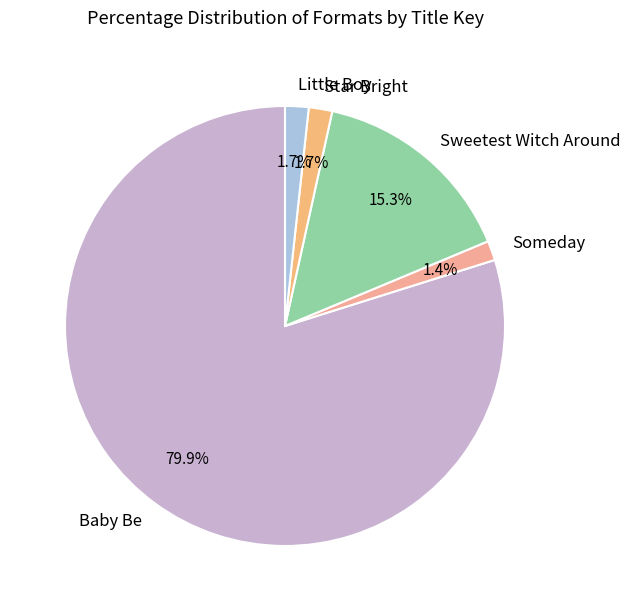

Which category has the biggest portion of the pie?

Baby Be